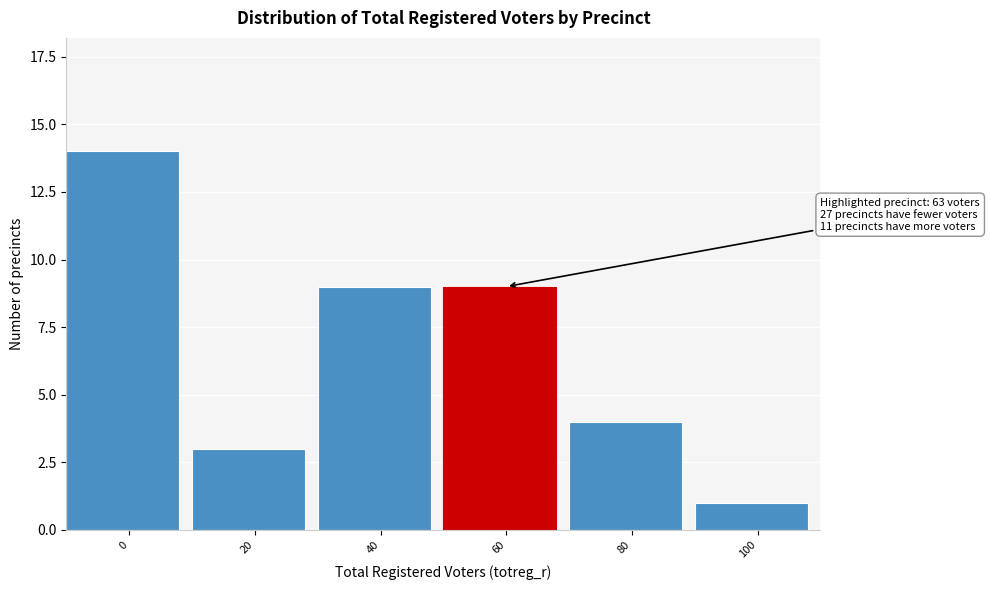

Reading right to left, what are all the values shown in this chart?

1	4	9	9	3	14